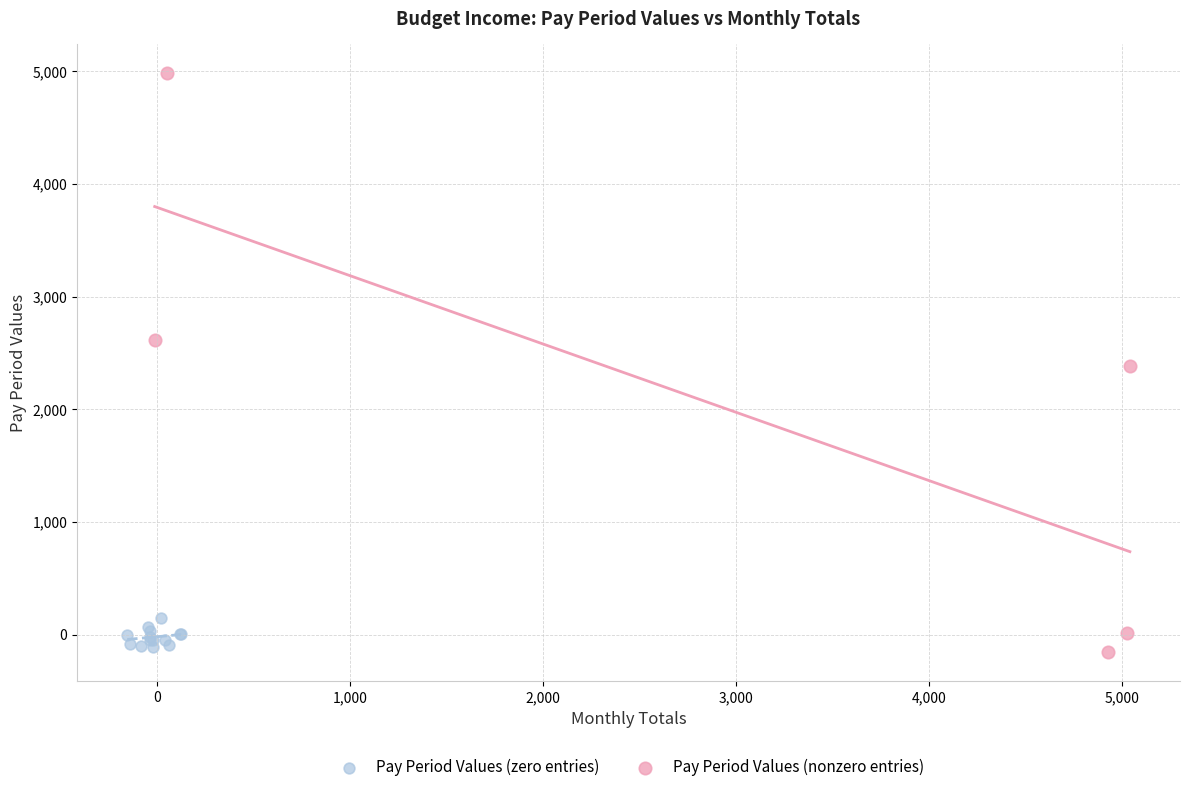

Which series reaches the maximum Y coordinate?

Pay Period Values (nonzero entries)